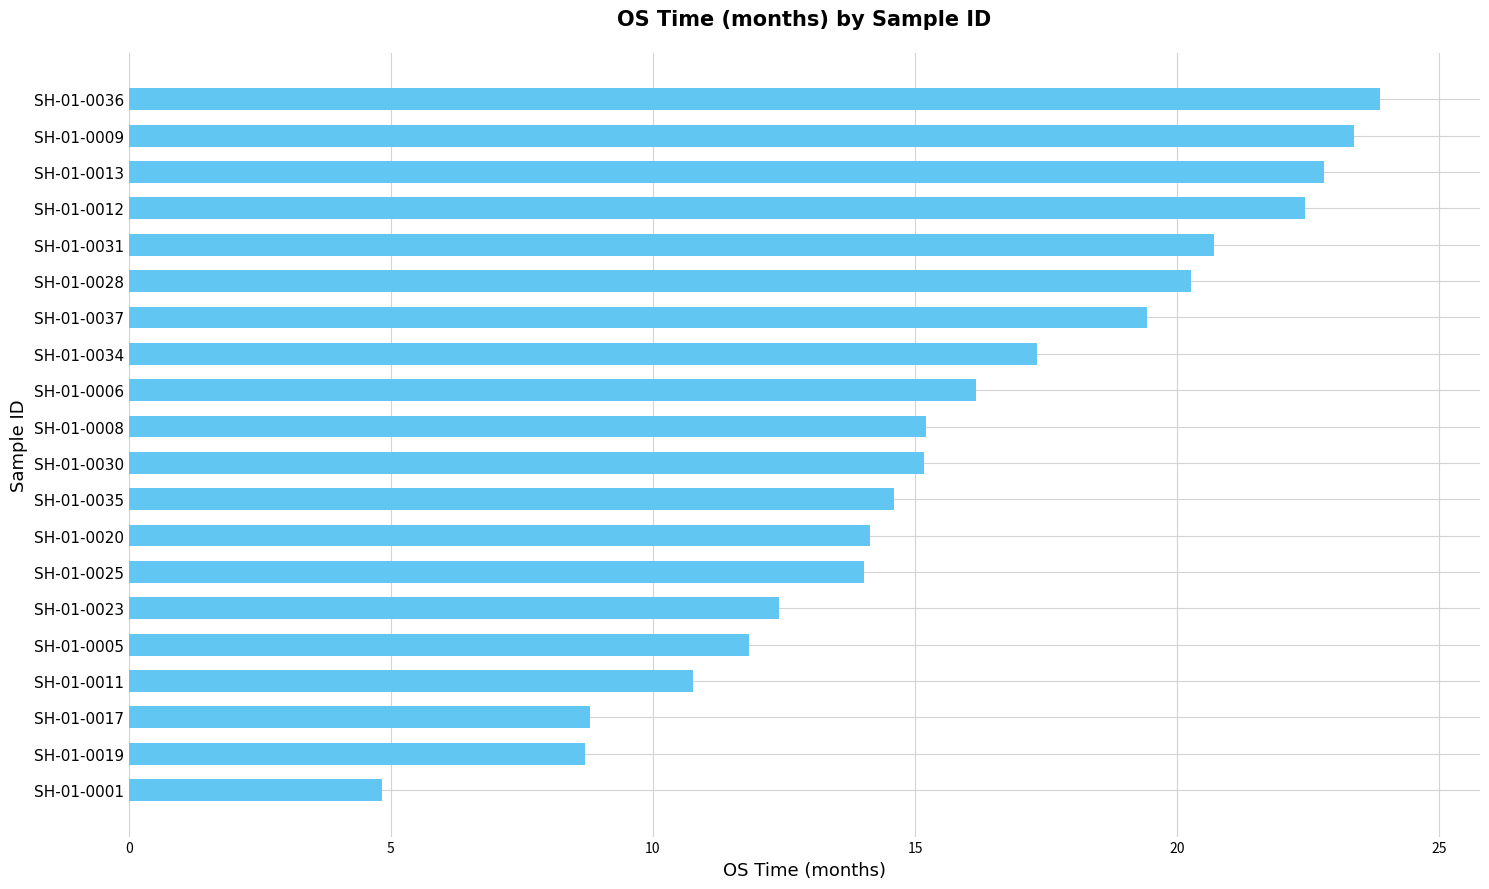

What is the approximate value at SH-01-0012?

22.4